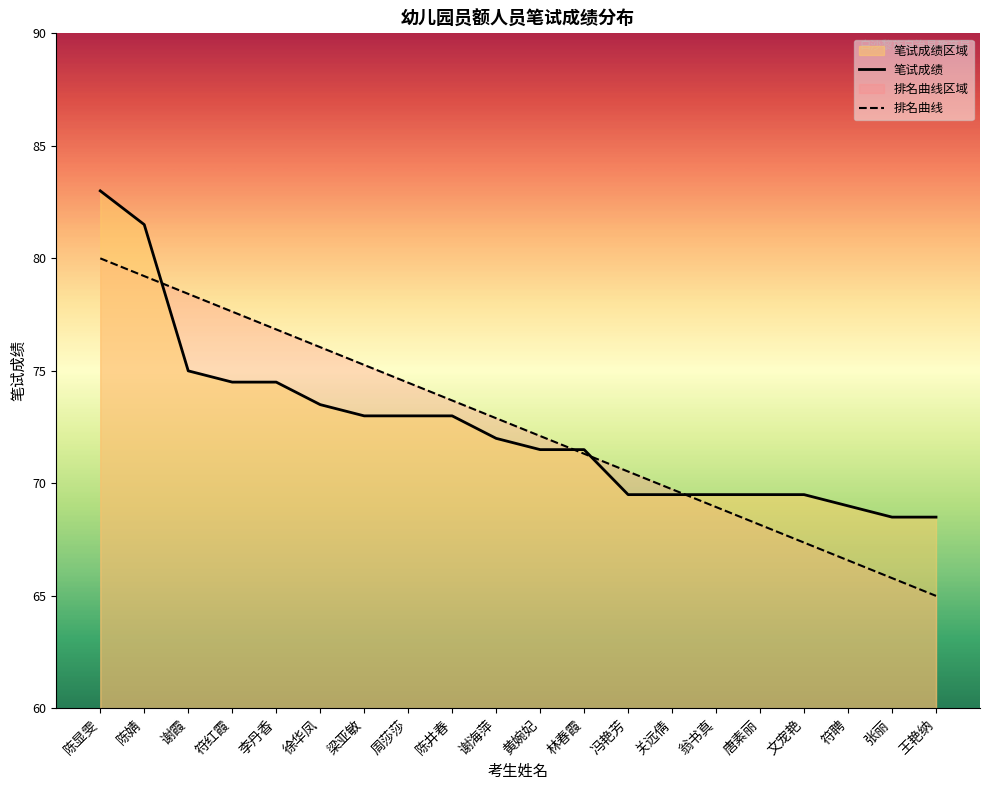

The value of 笔试成绩 at 陈婧 is 112.2. True or false?

False